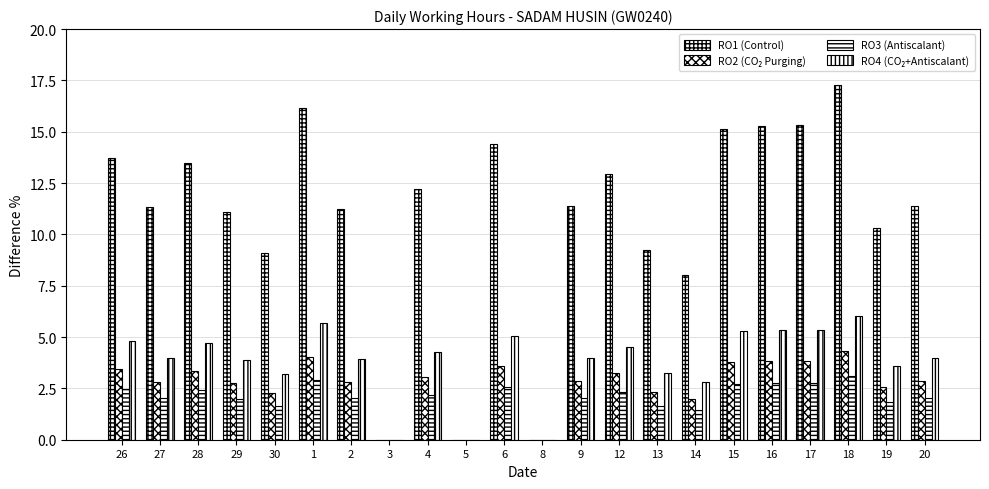

How many groups of bars are there?

22